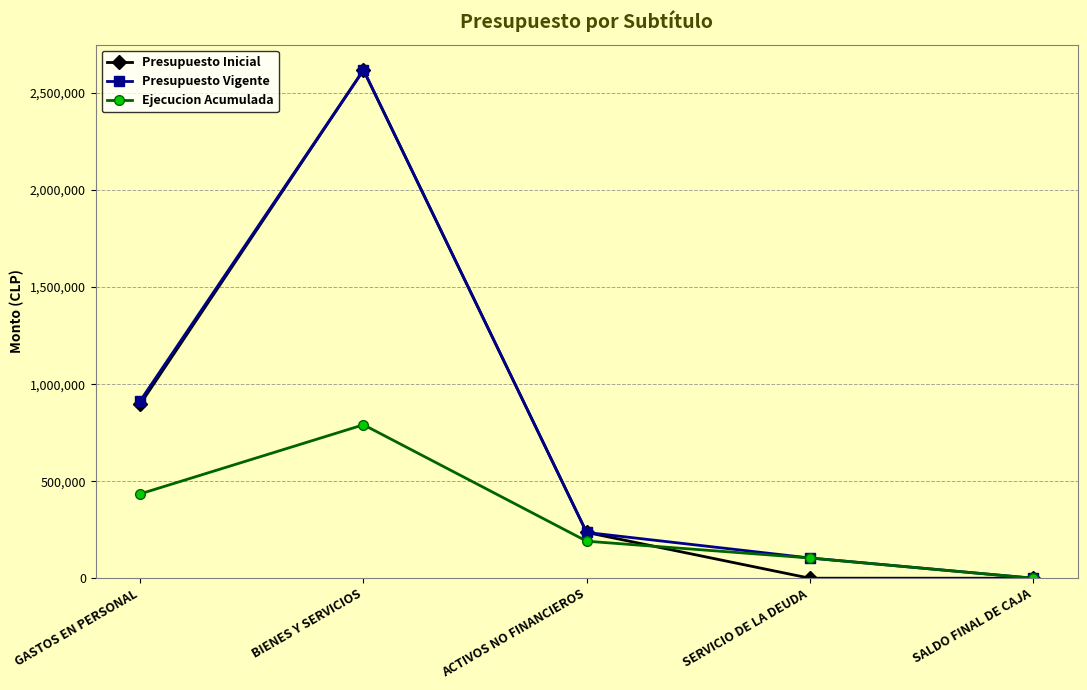

Where is the first local maximum for Ejecucion Acumulada?

BIENES Y SERVICIOS